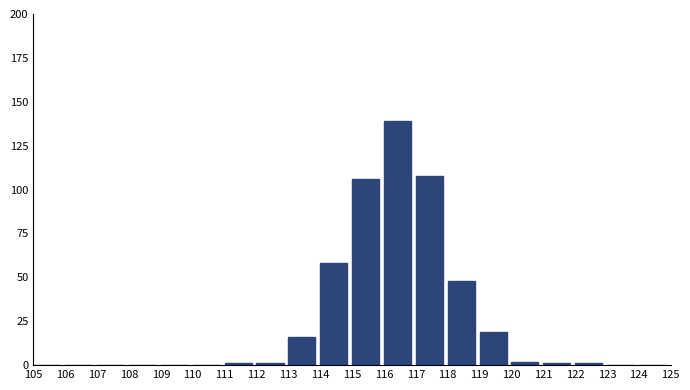

What is the height of the bar covering 115 to 116 on the x-axis? The values are not printed on the chart, so give them approximately, as read against the axis.

105